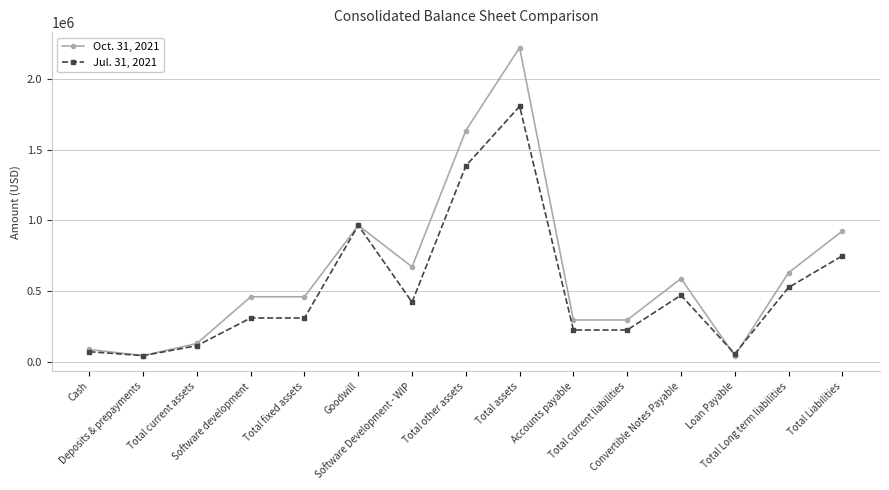

What position from the right is Total current assets?

13